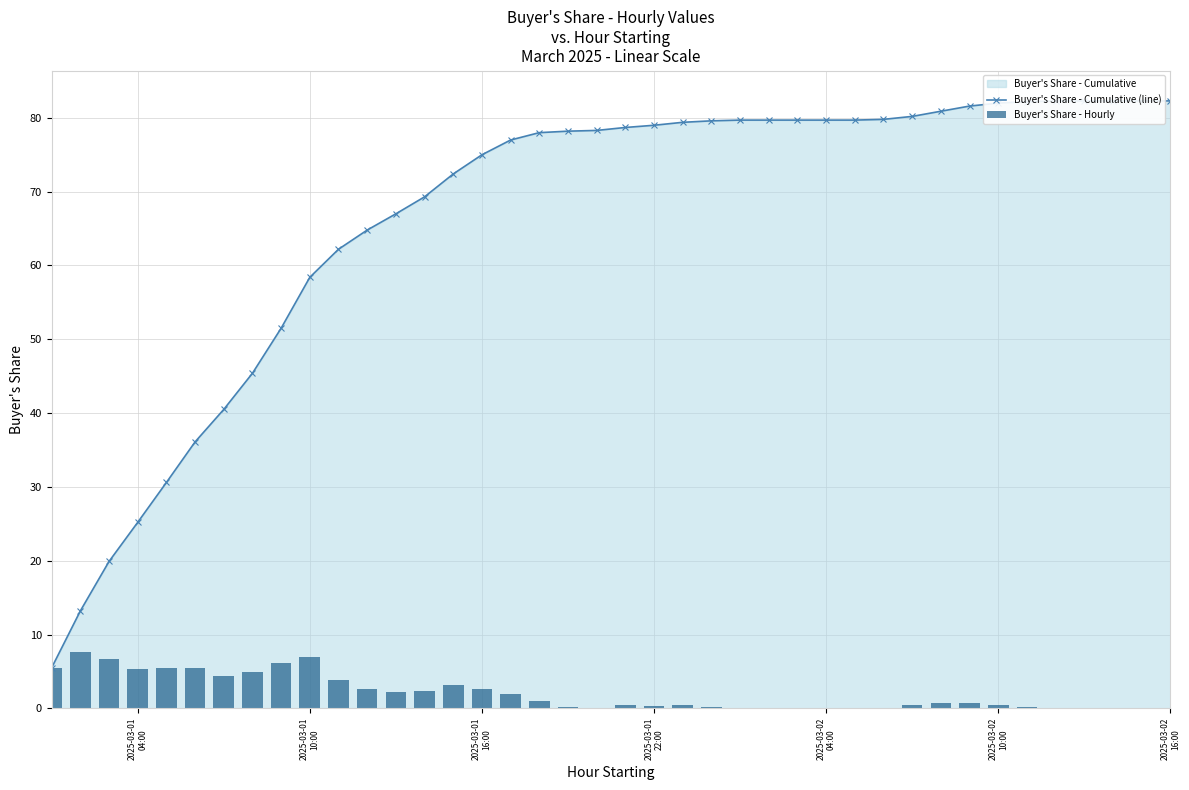

What is the difference between the second highest and second lowest values in the Buyer's Share - Hourly series?

6.9